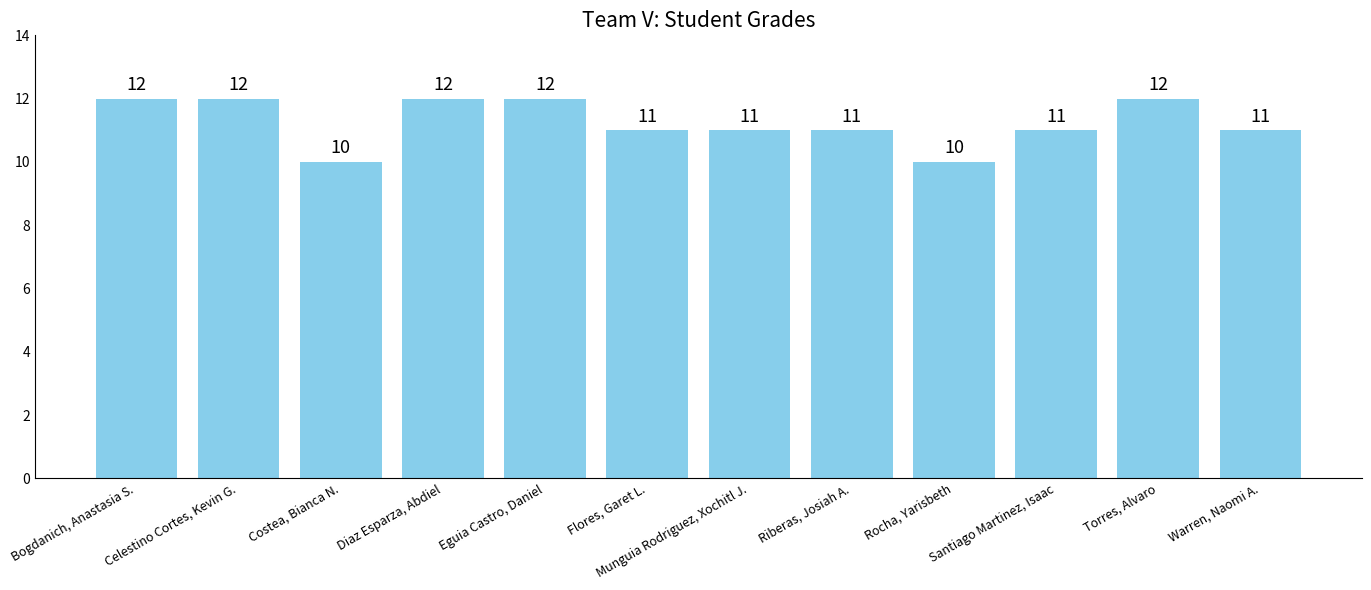

What is the greatest value displayed?

12